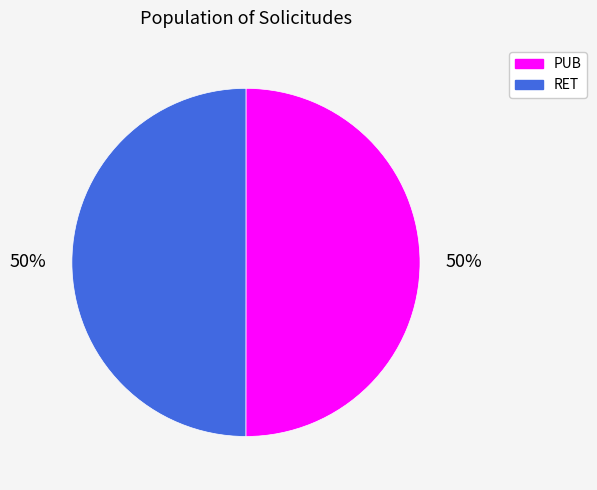

What is the ratio of the value at RET to the value at PUB?

1.0